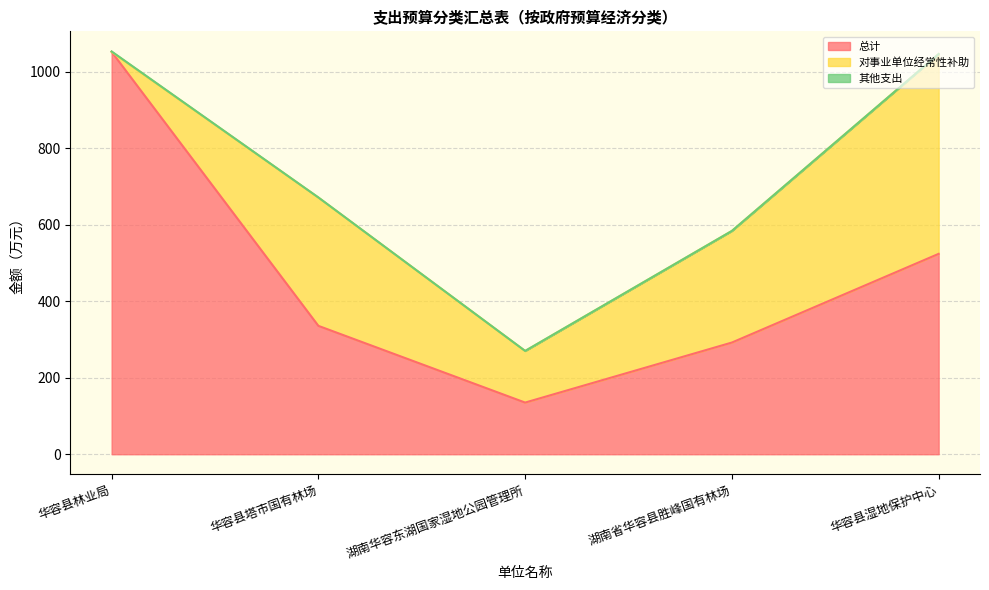

Reading left to right, extract all data points from this chart.

总计: 1051.5	335.5	135.0	291.9	523.6
对事业单位经常性补助: 0.0	335.3	134.9	291.7	522.2
其他支出: 1.0	0.2	0.1	0.0	0.0